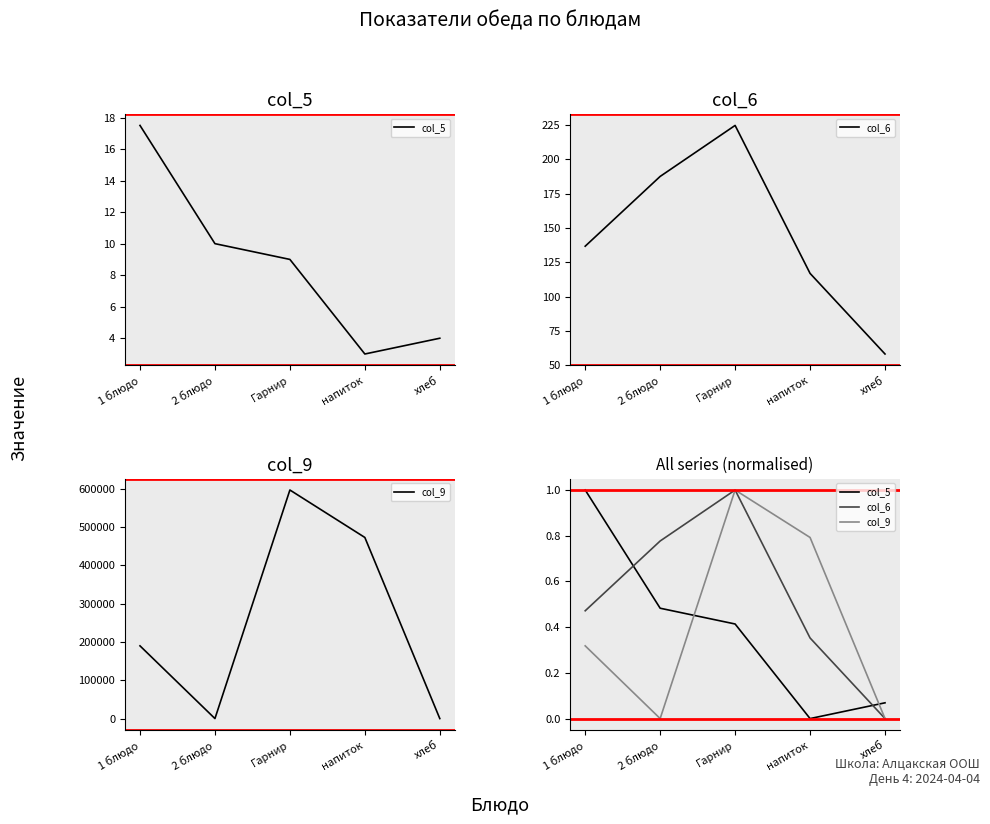

True or false: col_6 and col_9 intersect in this chart.

True